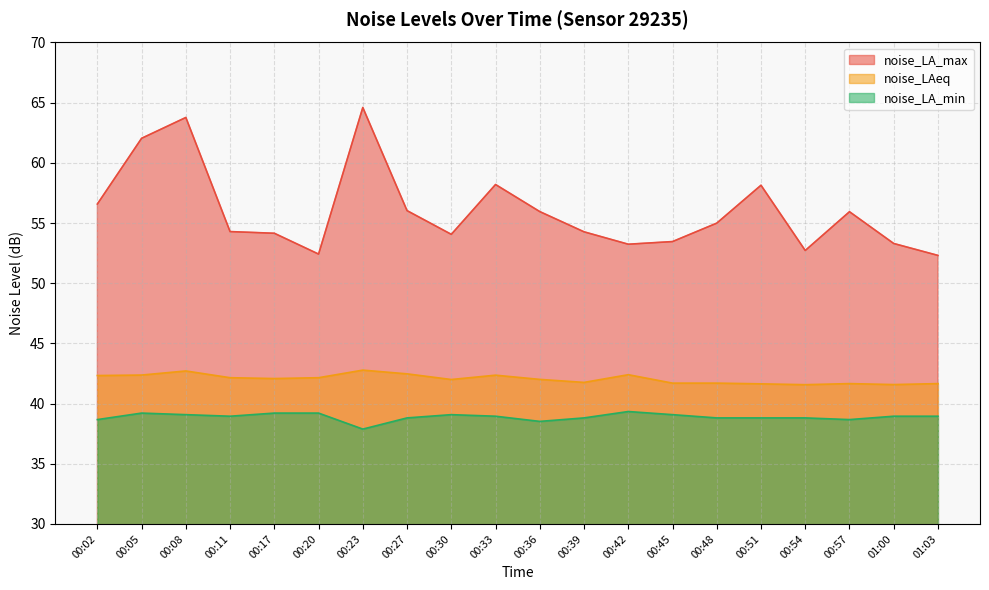

What value does the noise_LA_max series have at 00:27?

56.0